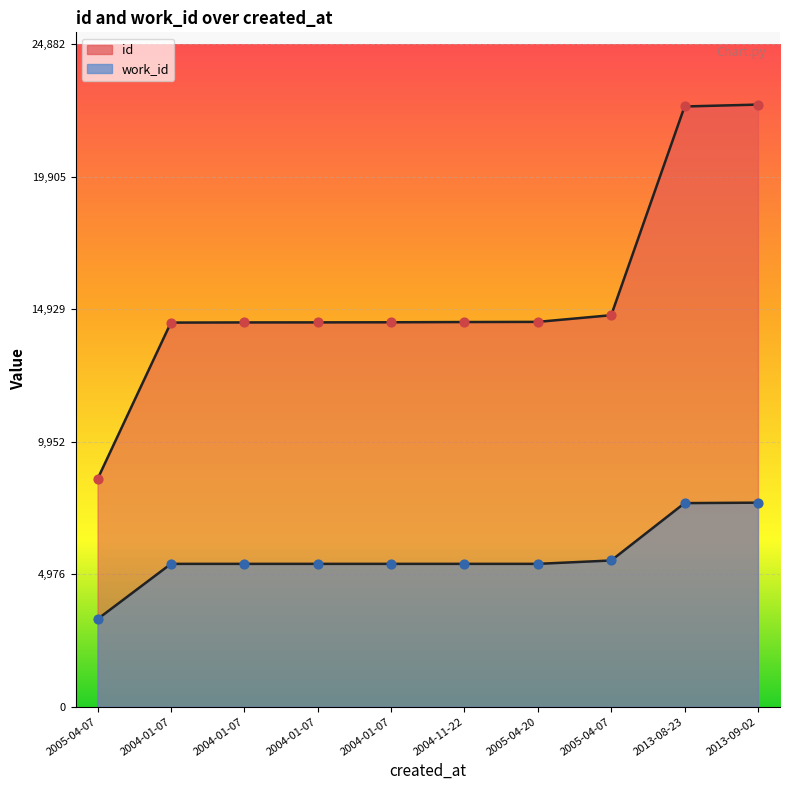

What are all the series names shown in the legend?

id, work_id